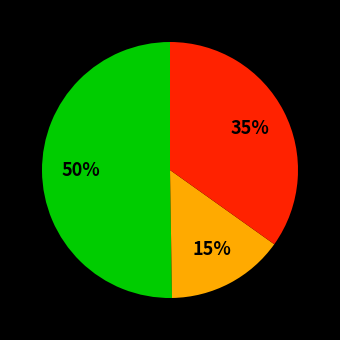

To the nearest percent, what is the average slice percentage?

33%